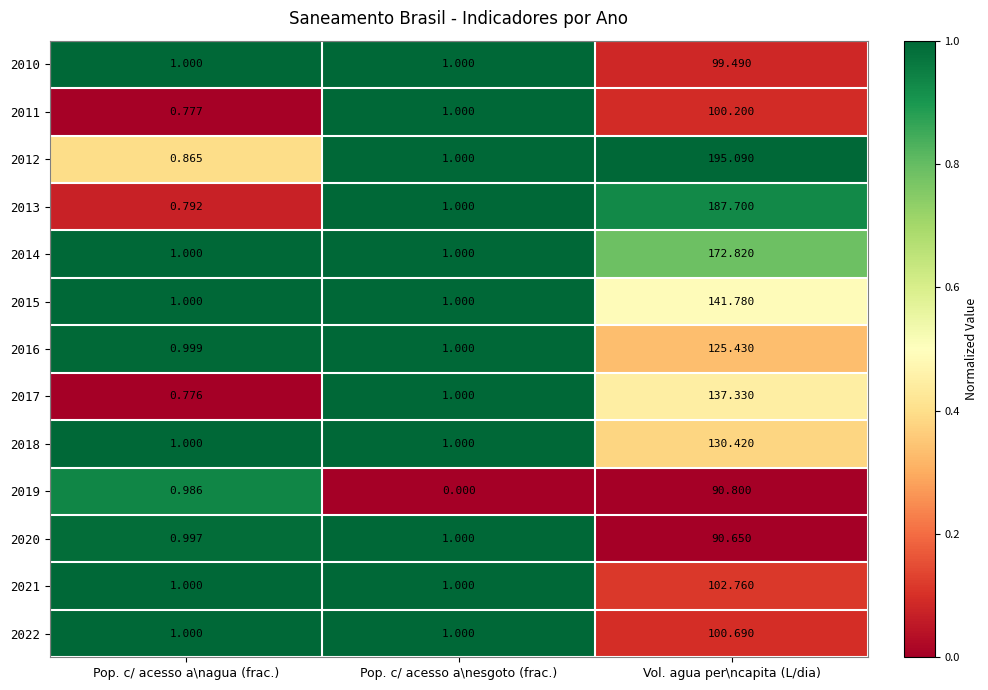

List the labels in order of 2020 value, smallest first.

Pop. c/ acesso a\nagua (frac.), Pop. c/ acesso a\nesgoto (frac.), Vol. agua per\ncapita (L/dia)